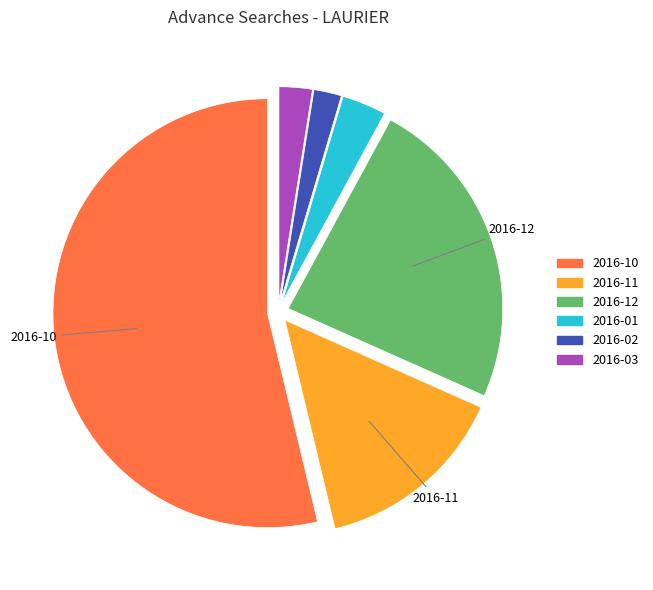

What is the largest slice in the pie chart?

2016-10